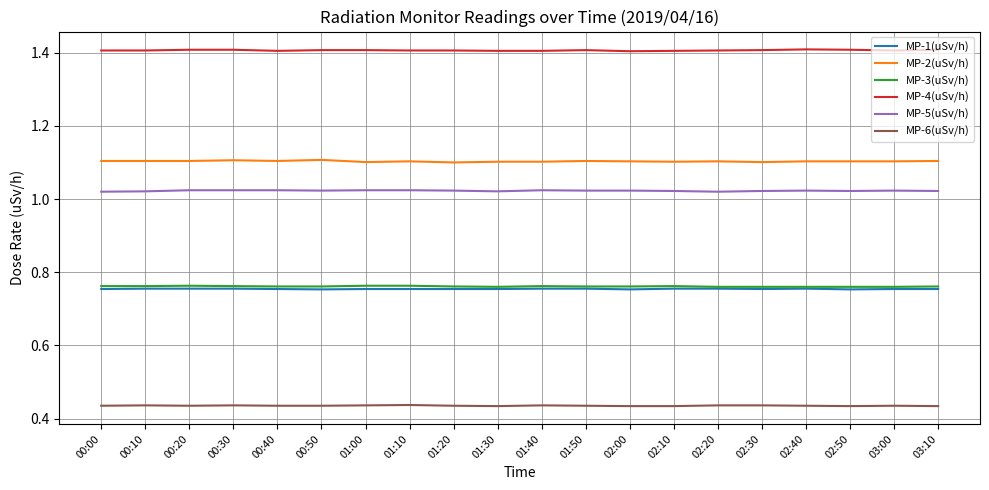

True or false: MP-3(uSv/h) and MP-6(uSv/h) cross at least once.

False